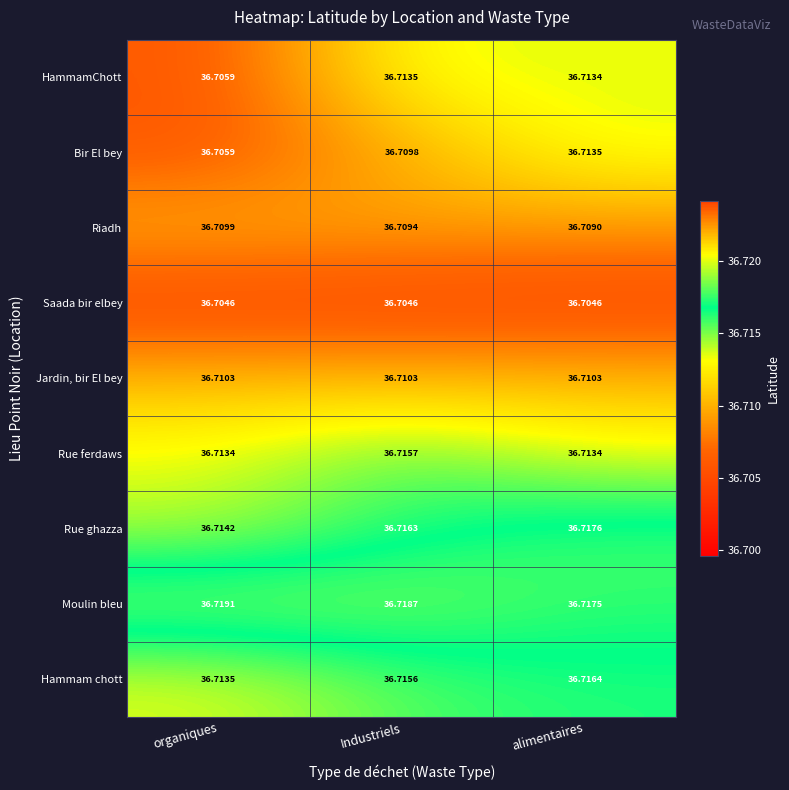

Which series has the largest total across all categories?

Moulin bleu